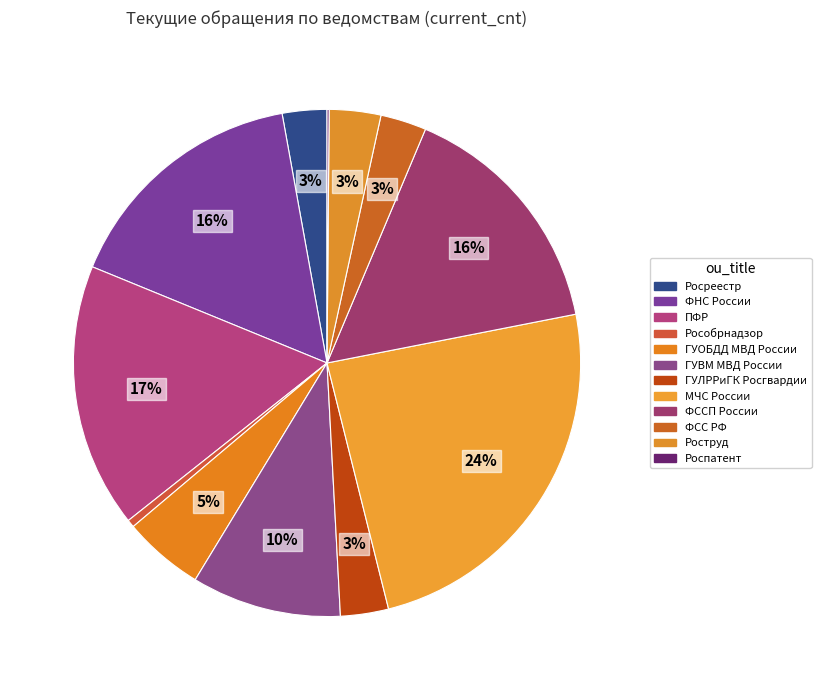

The ФССП России slice represents 16% of the pie. True or false?

True